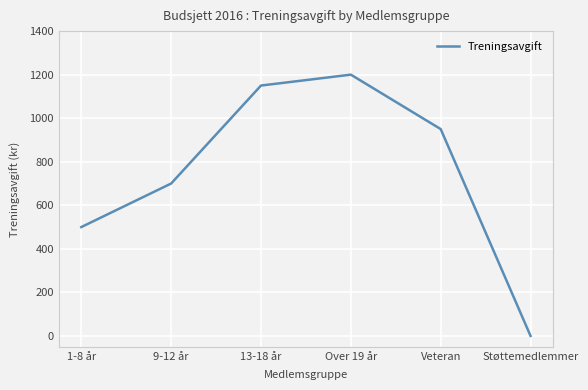

Reading left to right, transcribe all the data shown in this chart.

500	700	1150	1200	950	0